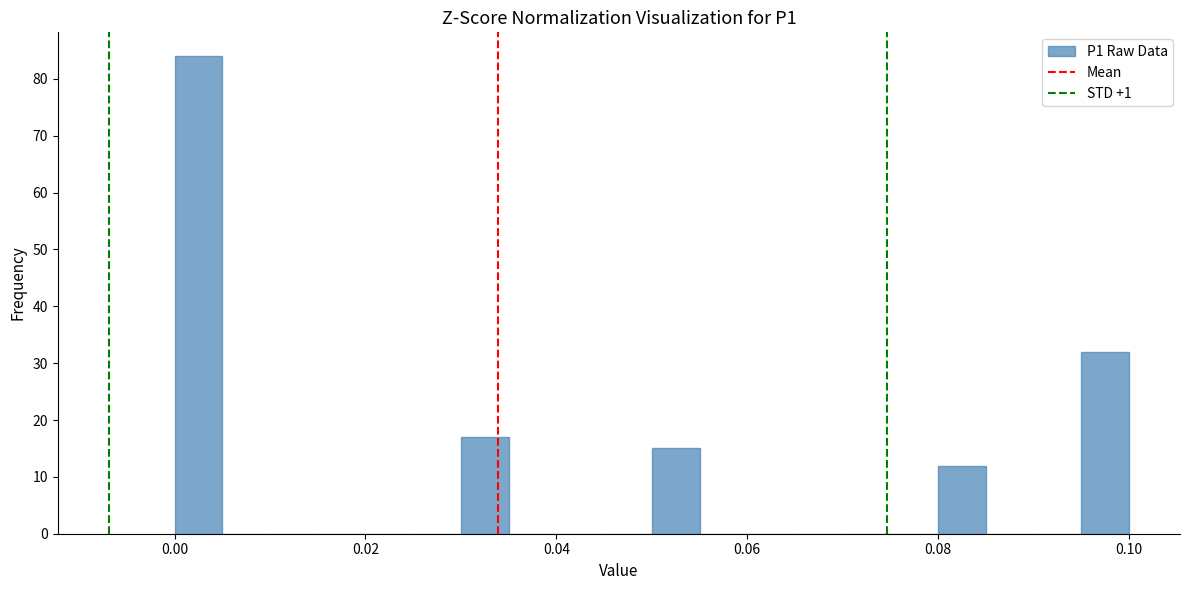

Read against the x-axis, roughly where is the centre of the tallest bar?

0.002